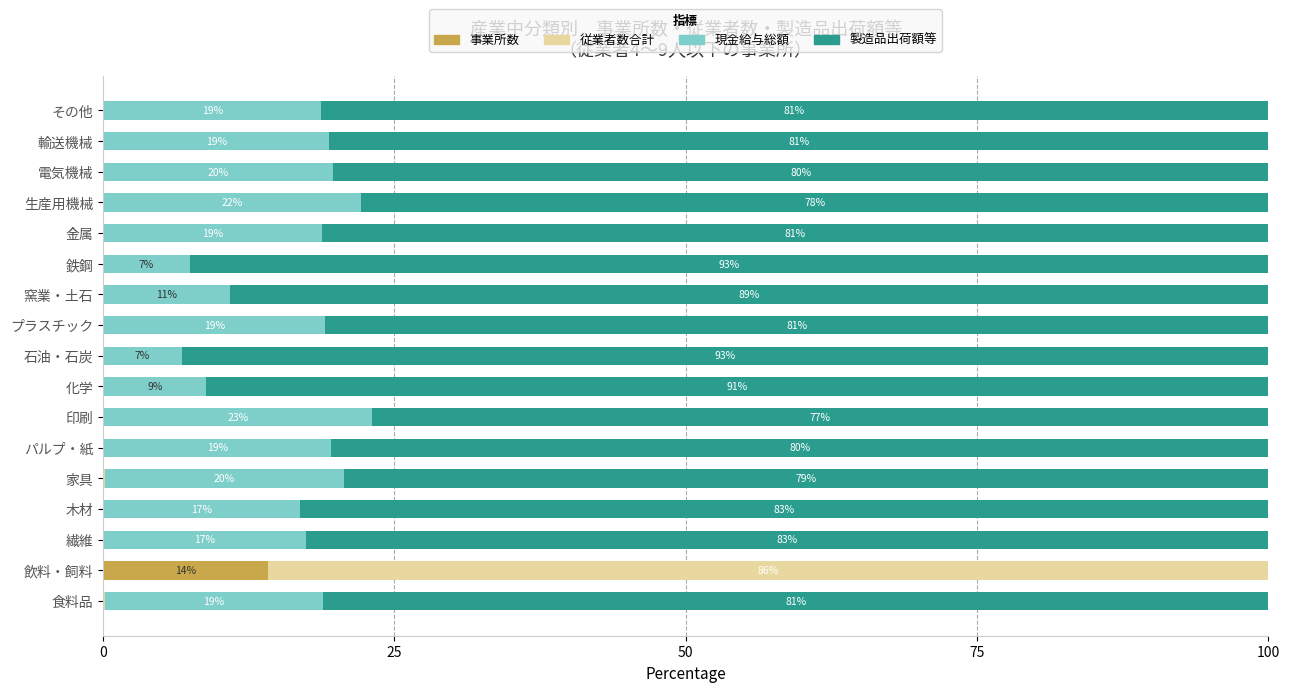

The value of 事業所数 at 鉄鋼 is 0.0. True or false?

True